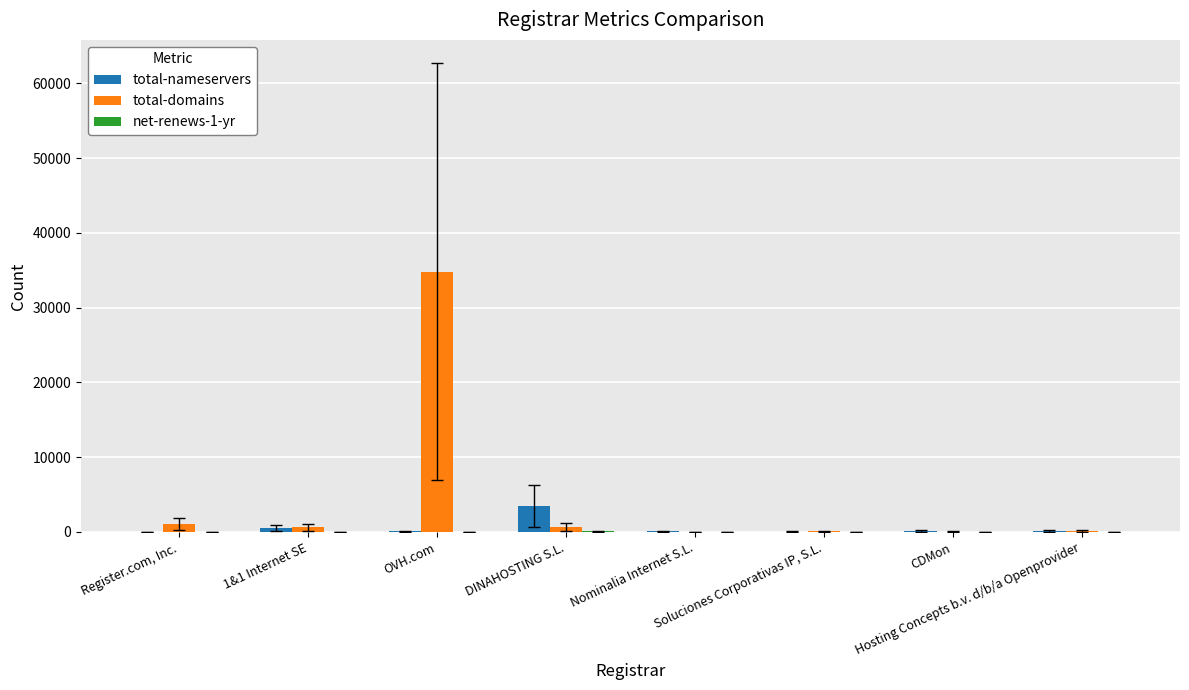

Which series has the largest total across all categories?

total-domains